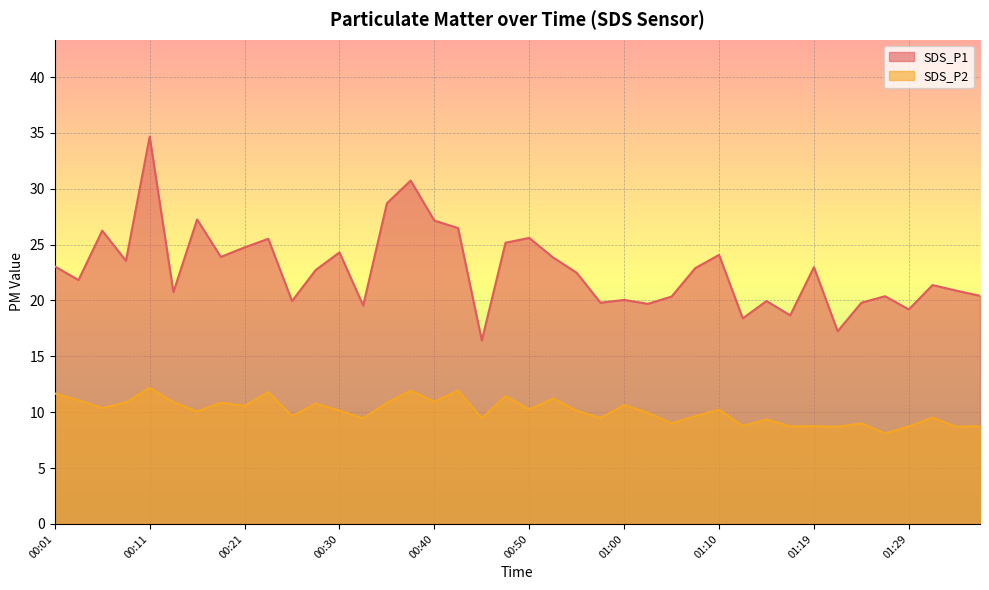

How many interior local valleys does the SDS_P2 series have?

15